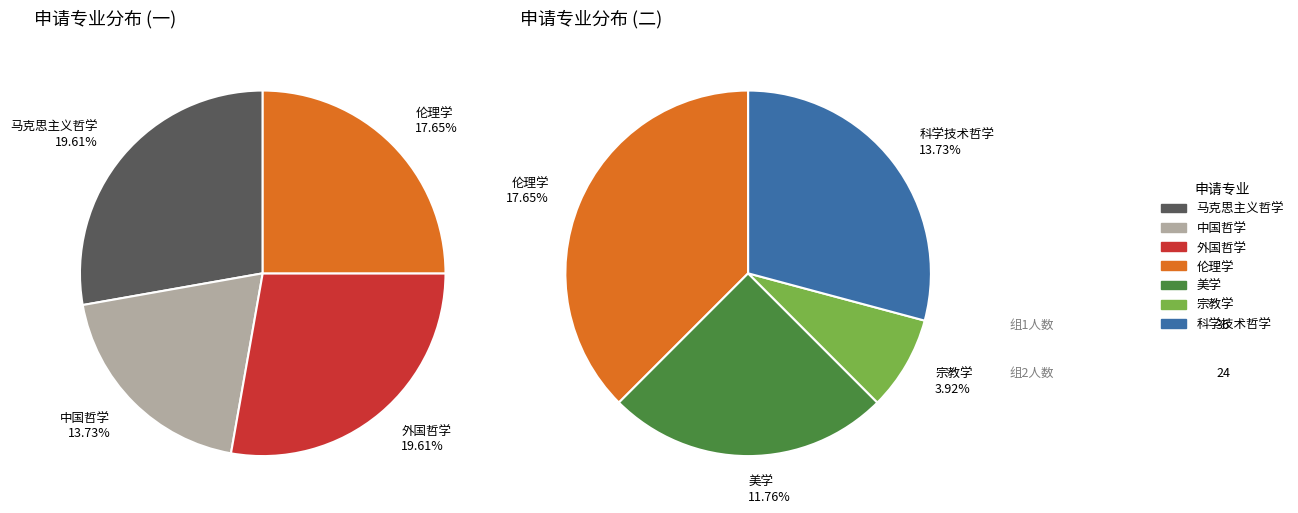

Does any single category account for the majority?

No